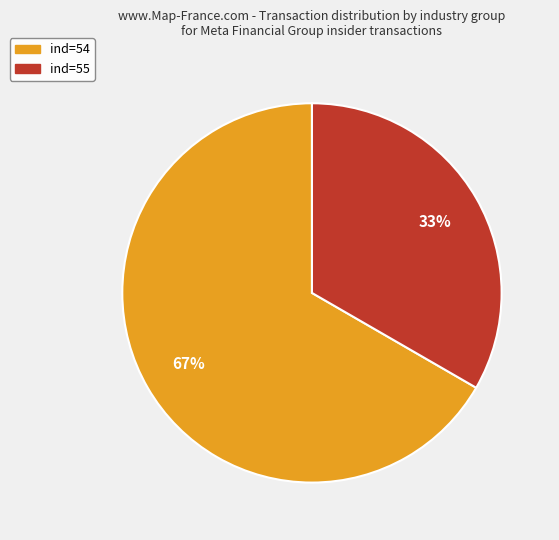

To the nearest percent, what is the average slice percentage?

50%